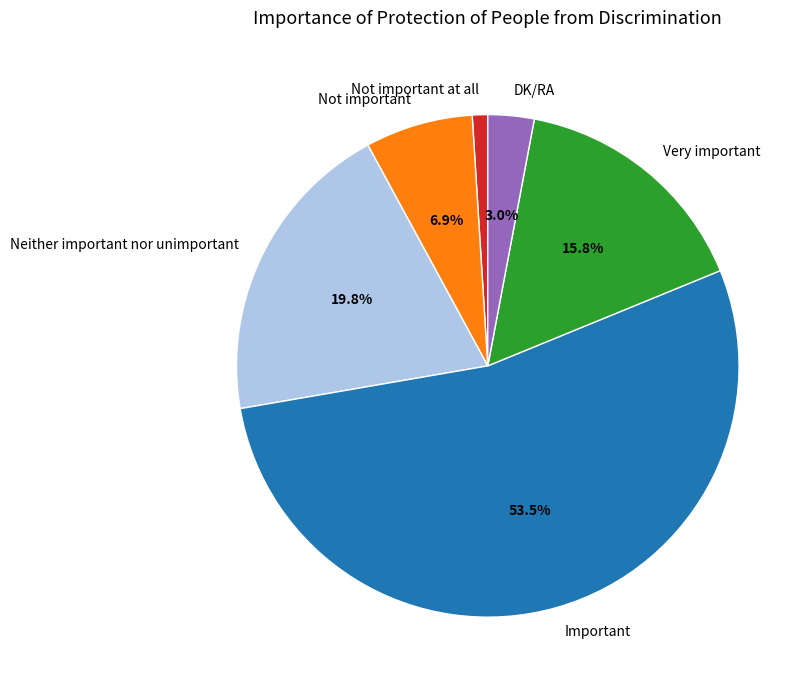

To the nearest percent, what portion does Not important represent?

7%